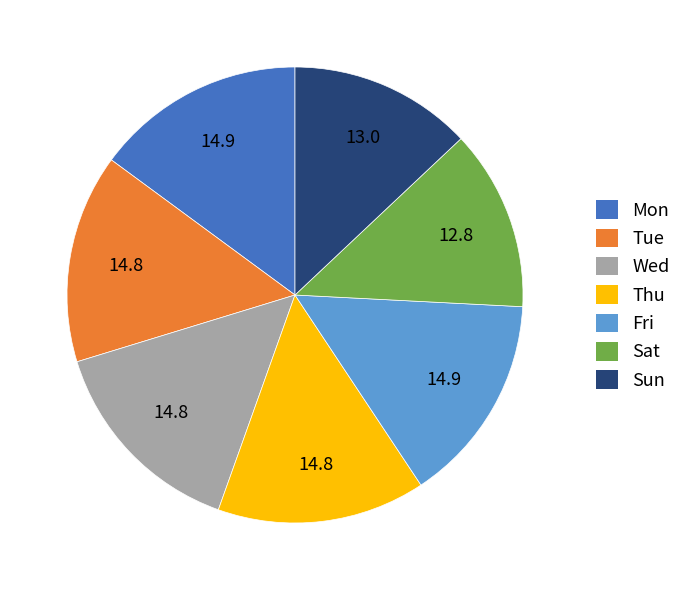

Count the number of slices in the pie.

7